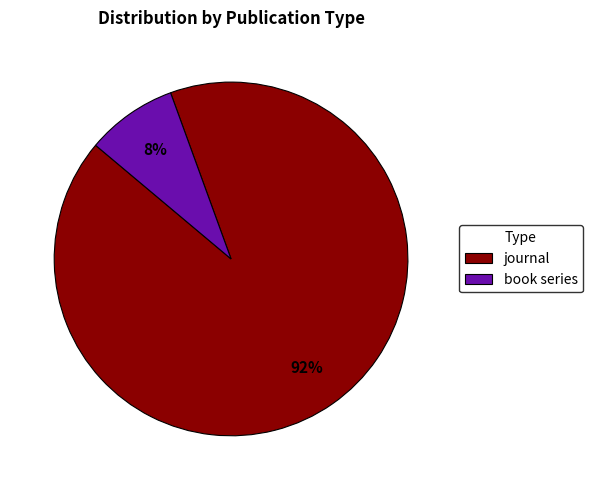

Is there a majority slice in this chart?

Yes